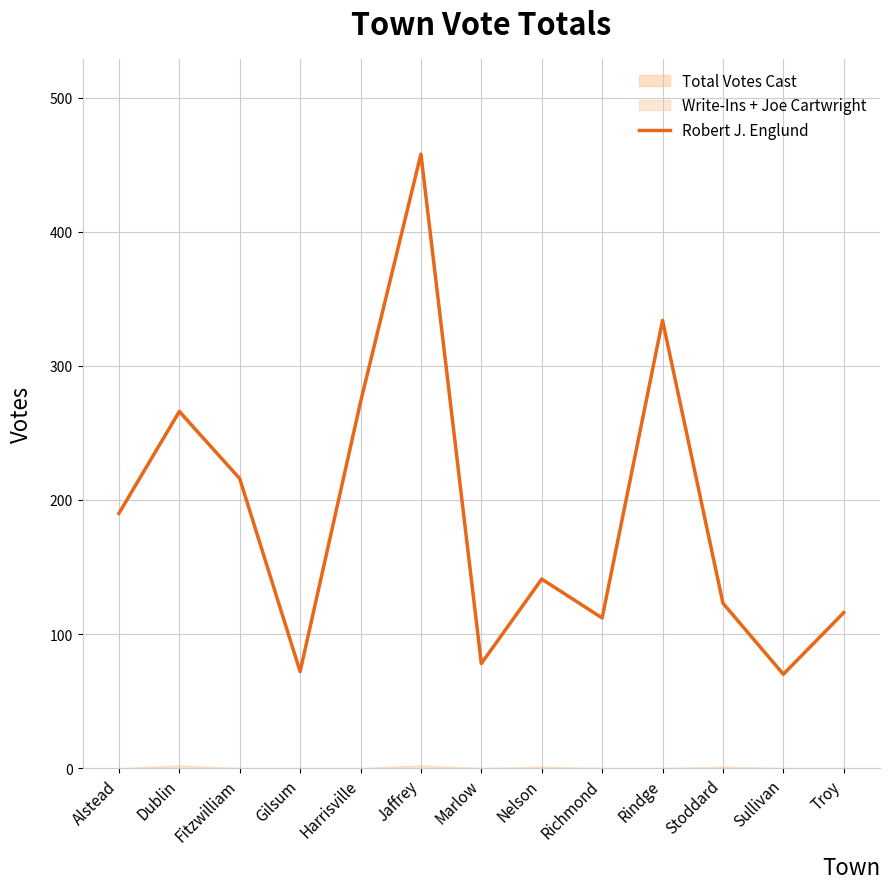

What is the difference between the maximum and minimum values?

388